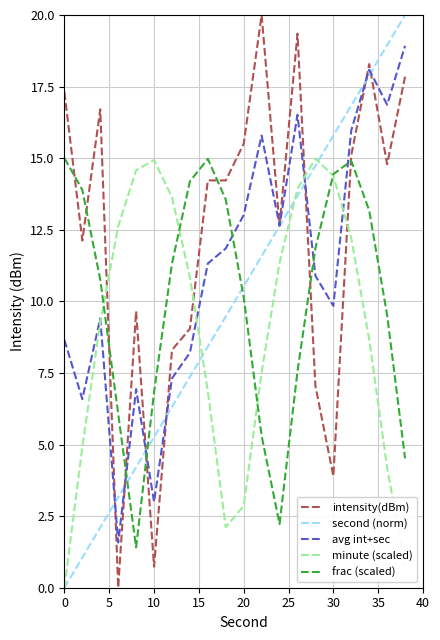

How many values in the frac (scaled) series exceed 11?

10